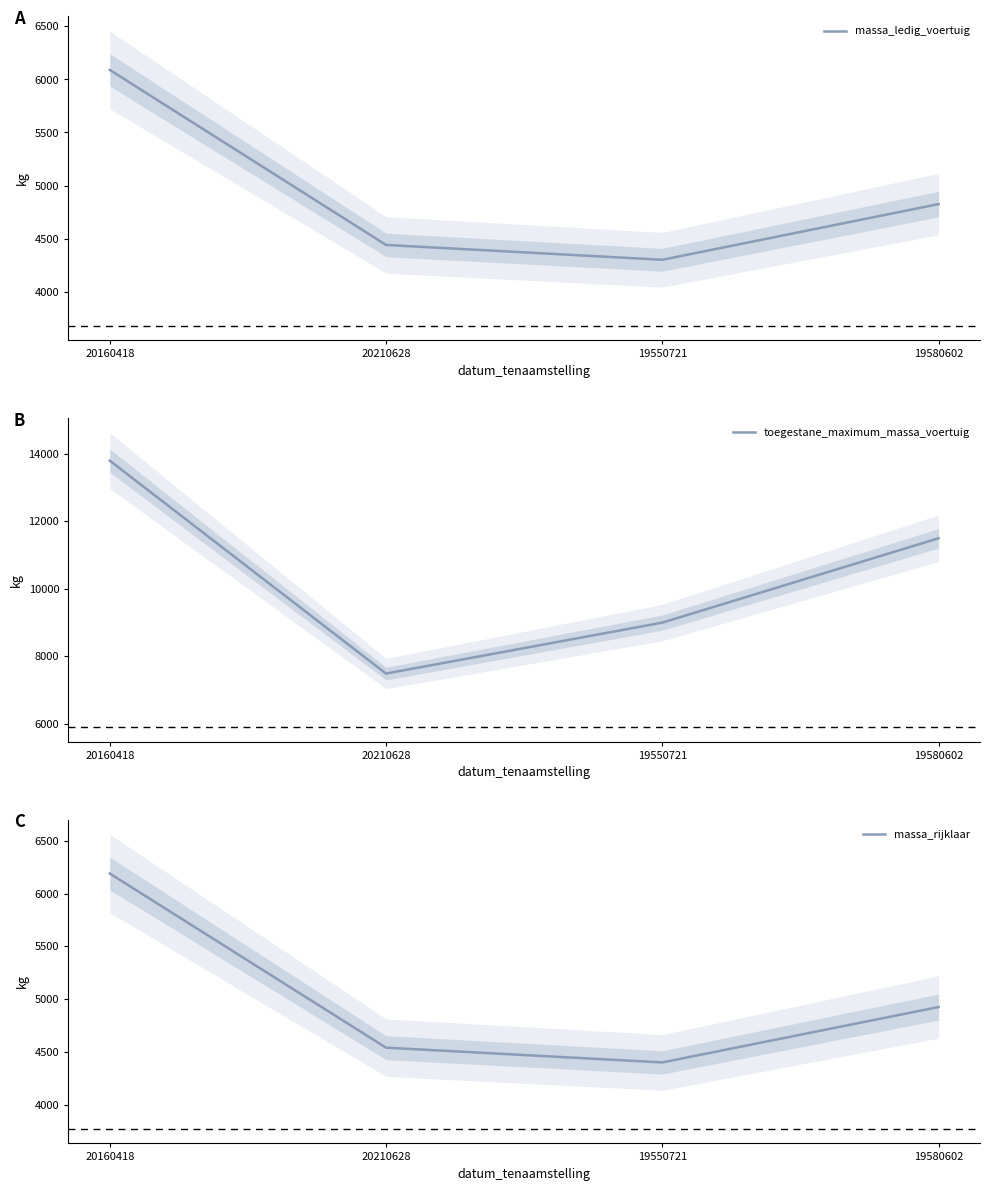

Is this an area chart (filled region under the line)?

No